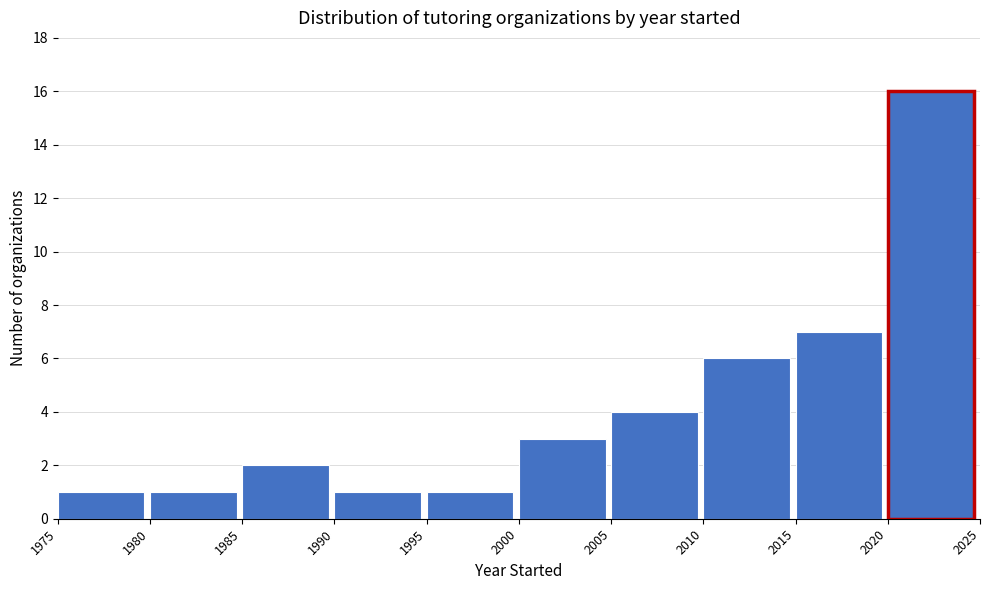

Reading left to right, list every bar in this chart as the range it spans on the x-axis followed by its height. The values are not printed on the chart, so give them approximately, as read against the axis.

1975 to 1980: 1
1980 to 1985: 1
1985 to 1990: 2
1990 to 1995: 1
1995 to 2000: 1
2000 to 2005: 3
2005 to 2010: 4
2010 to 2015: 6
2015 to 2020: 7
2020 to 2025: 16